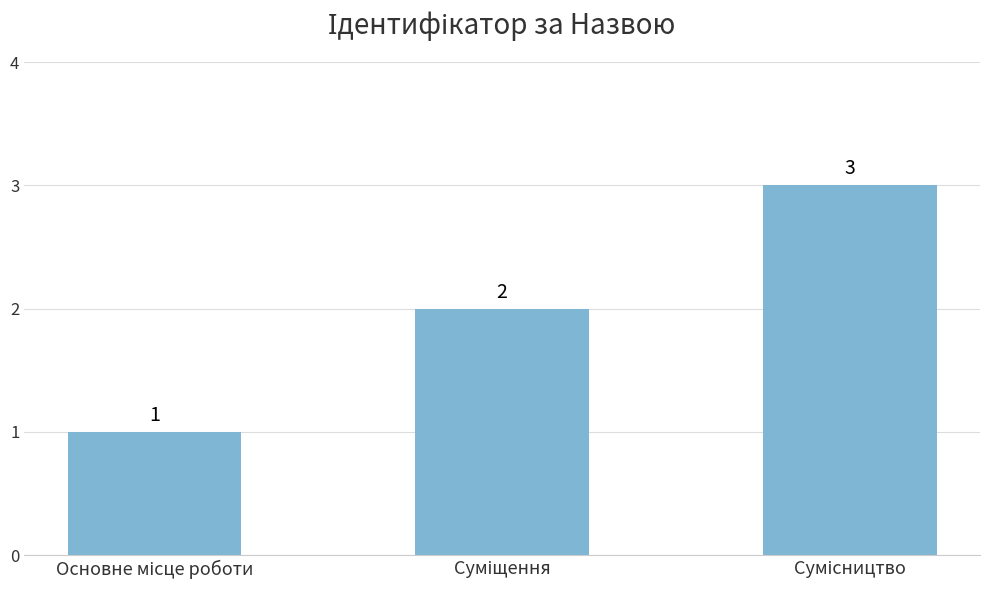

What is the greatest value displayed?

3